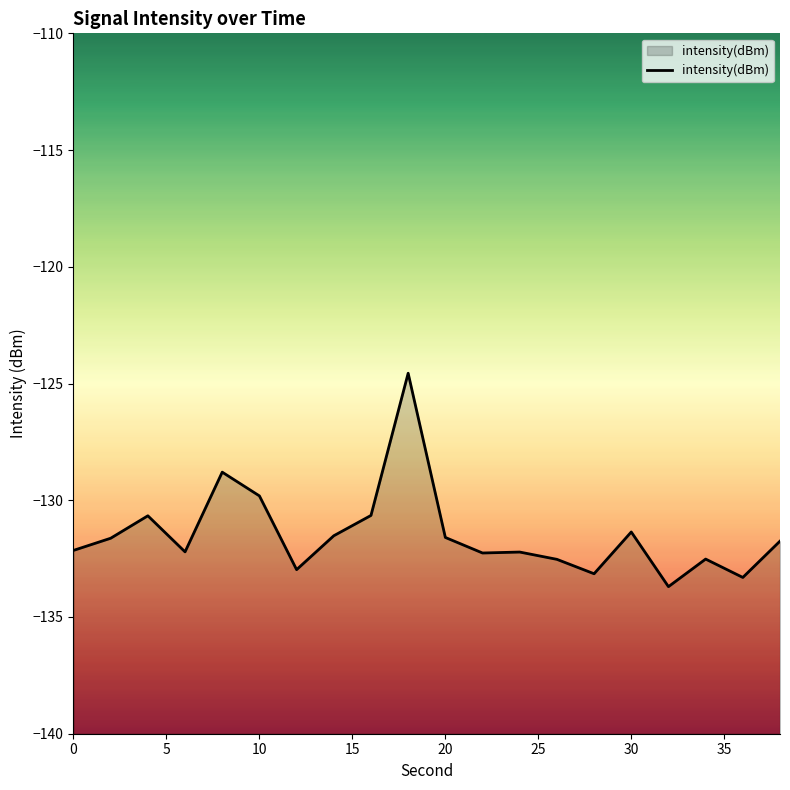

Does the chart display data point markers on the line(s)?

No